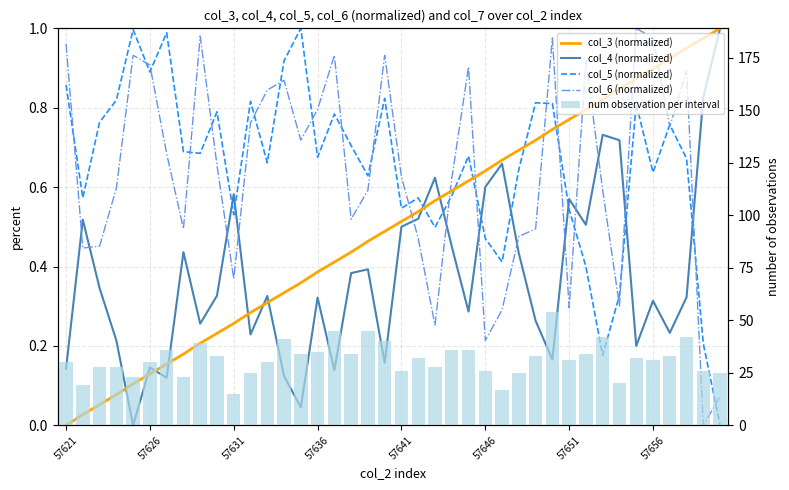

What position from the right is 16?

24